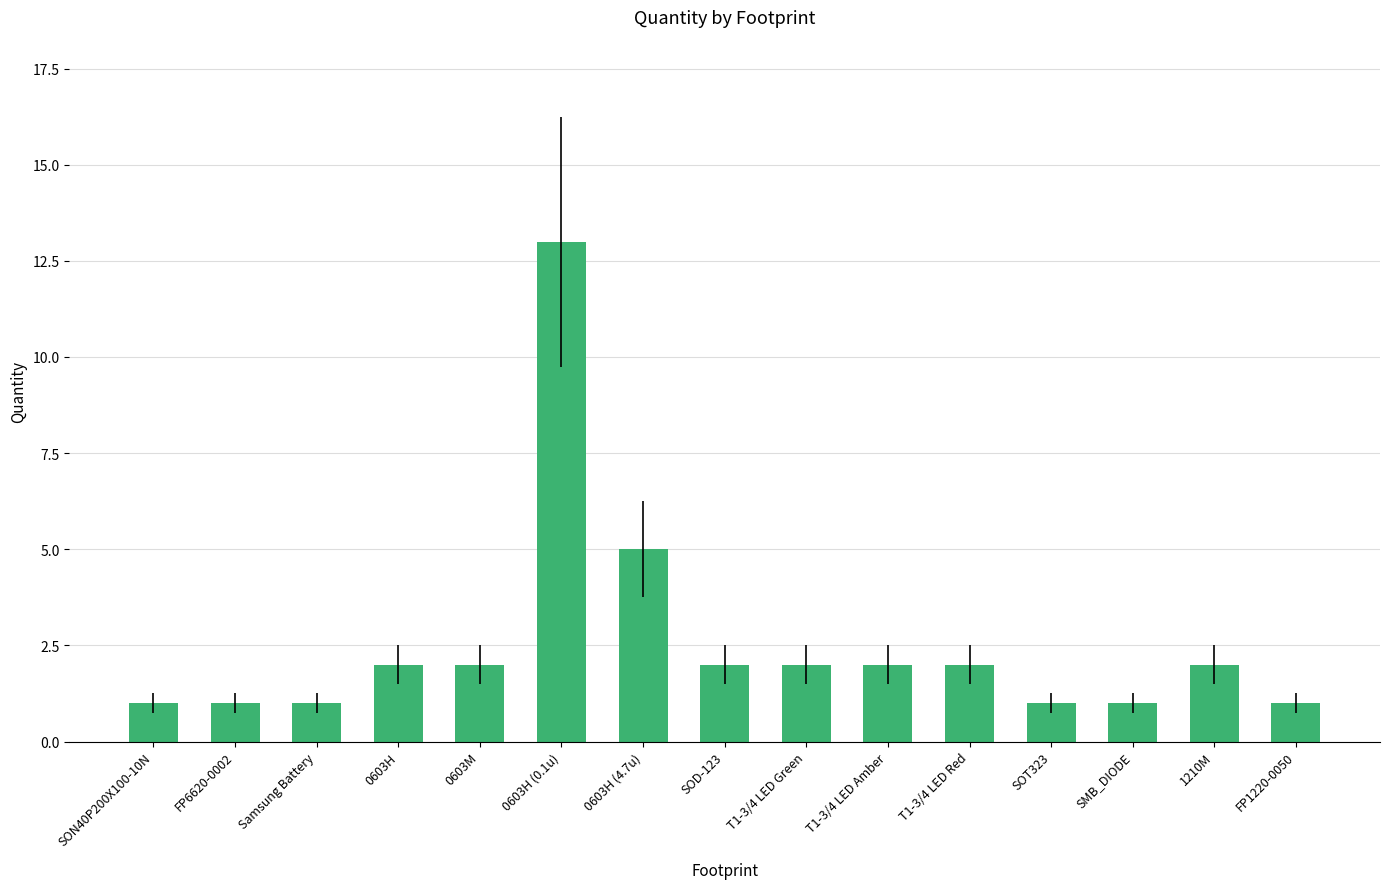

Count the number of categories in the chart.

15